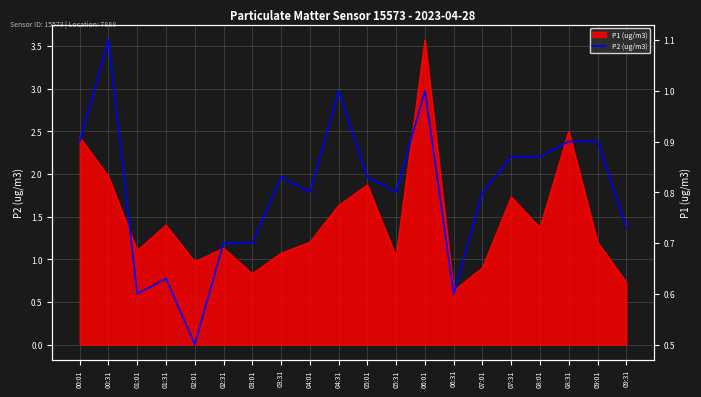

What position from the left is 00:01?

1